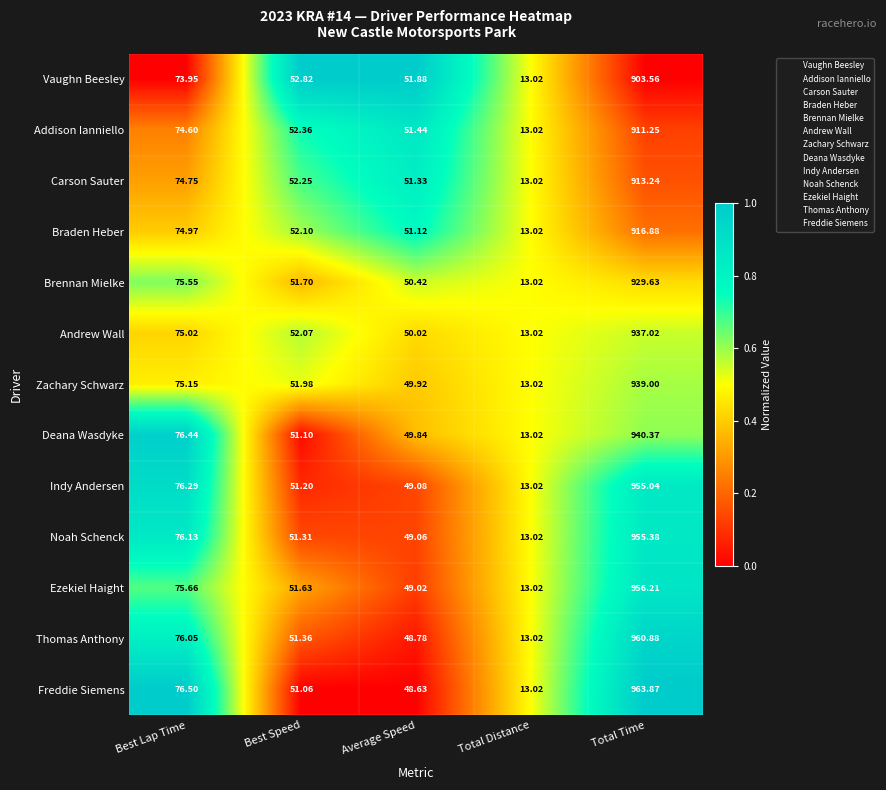

Which category has the lowest value across all series?

Total Distance